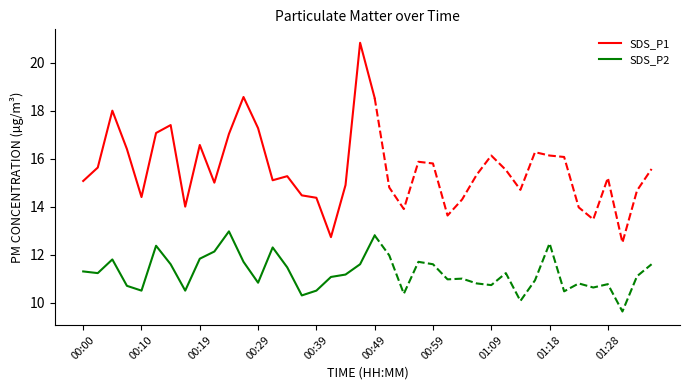

Where does the SDS_P2 series first go above 11?

00:00